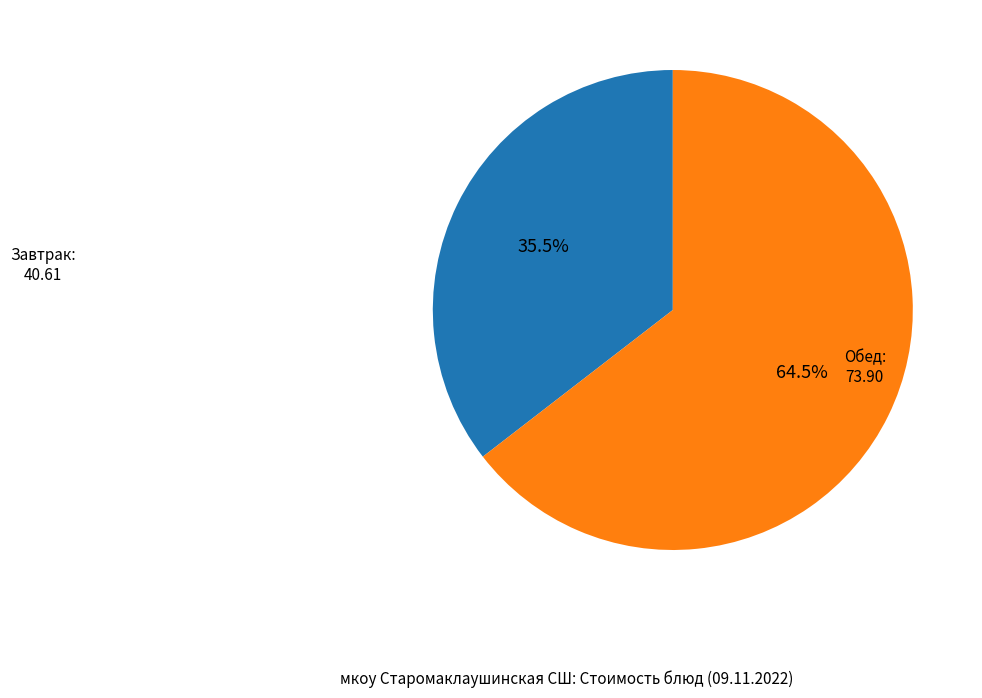

How many slices are in this pie chart?

2